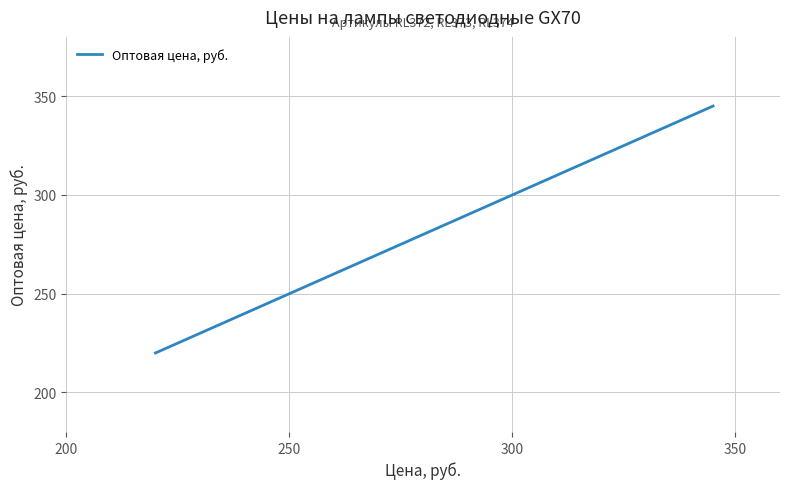

What is the sum of all values?

845